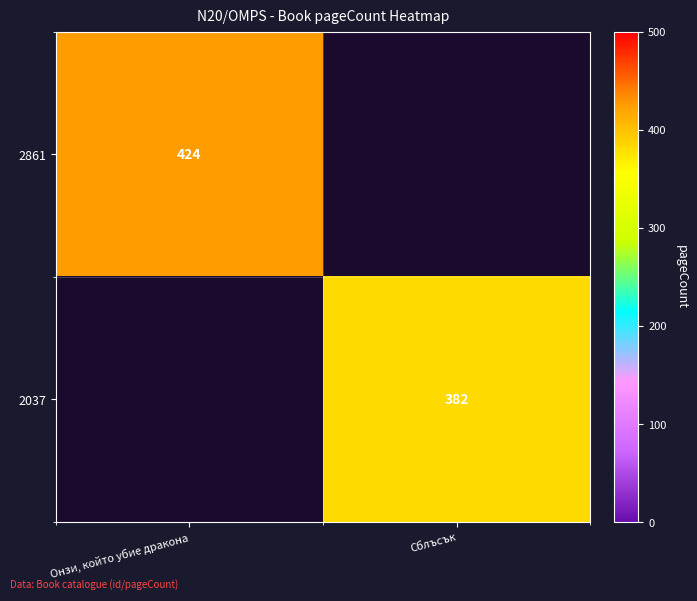

Is it true that 2037 equals 382 at Сблъсък?

True